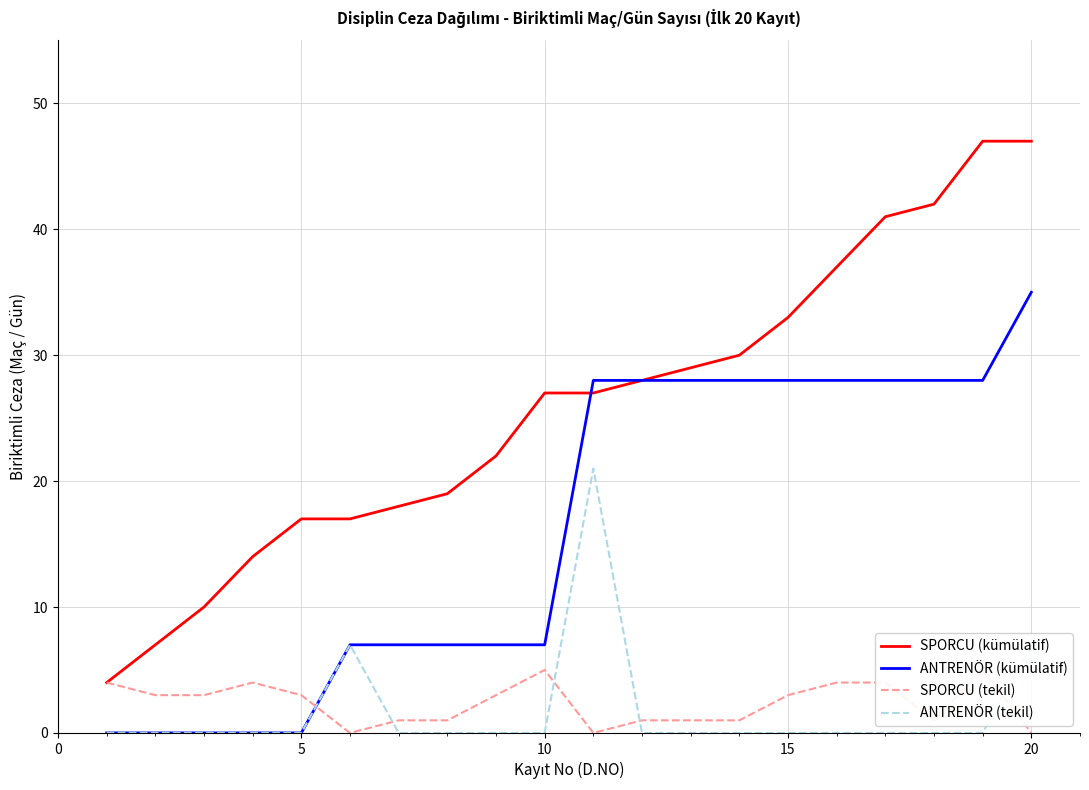

What is the difference between the second highest and second lowest values in the SPORCU (kümülatif) series?

40